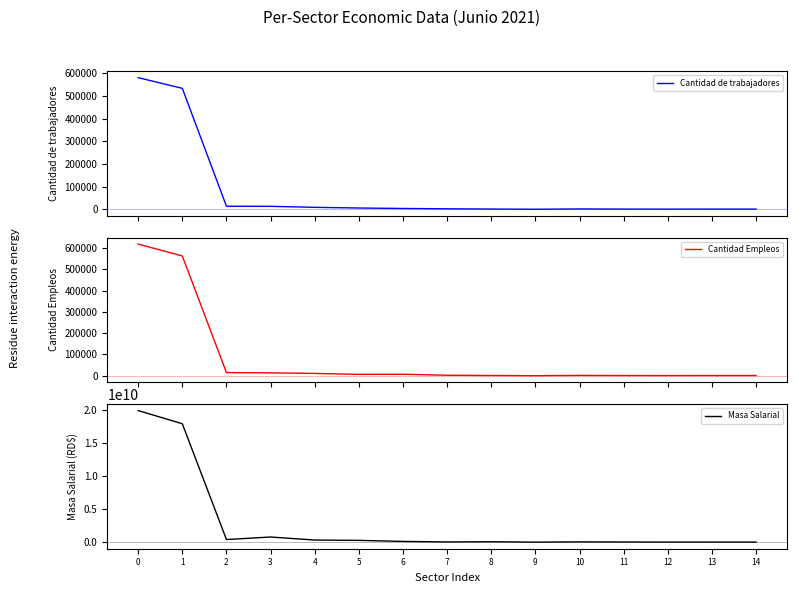

How many data points in Masa Salarial are above 64878942?

7